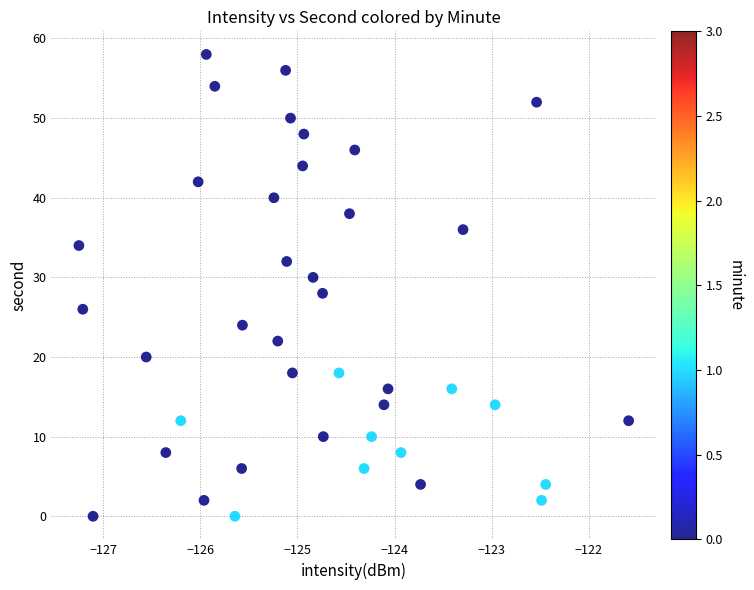

What is the range of Y values (max minus min)?

58